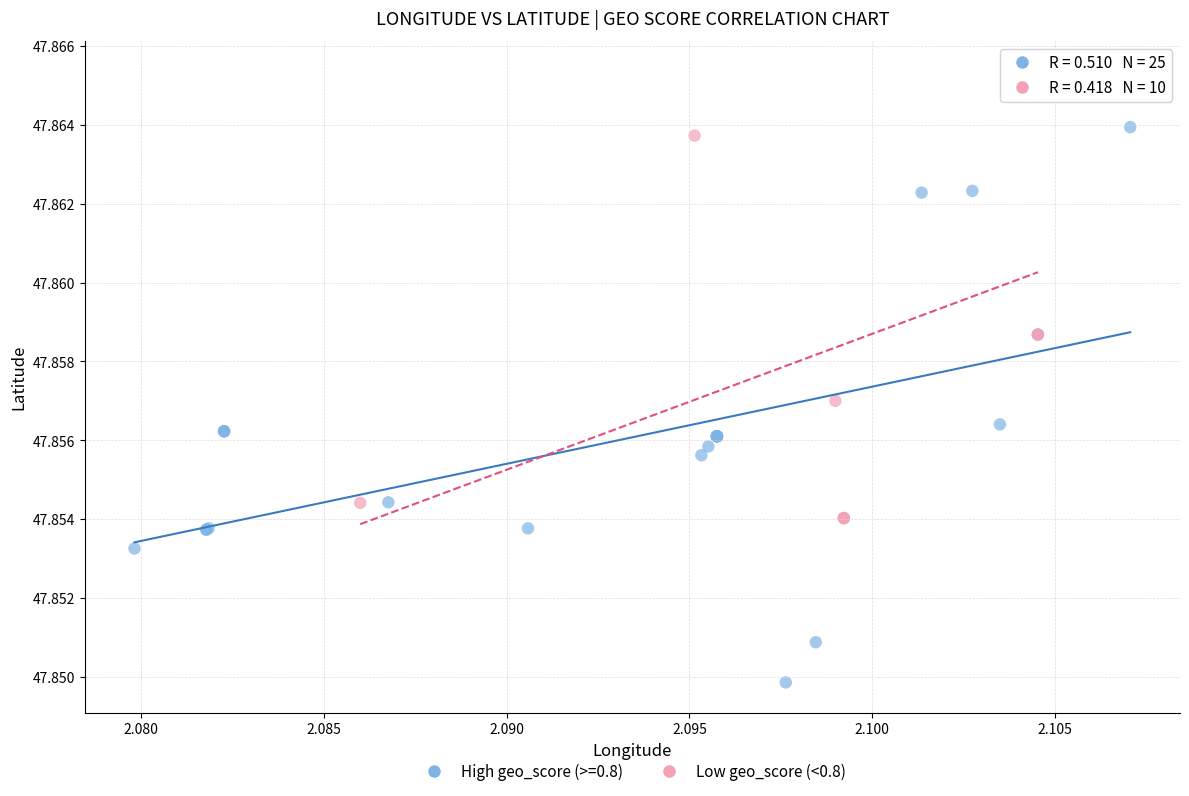

Which series reaches the maximum Y coordinate?

Low geo_score (<0.8)